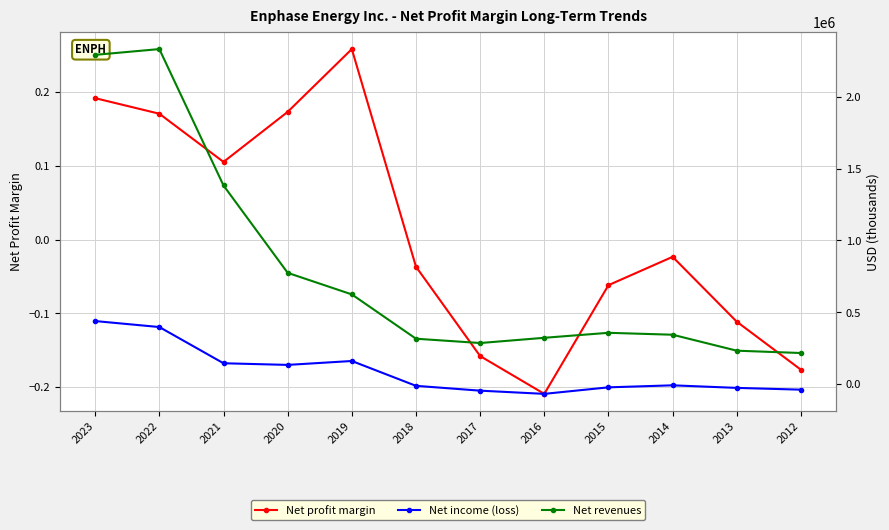

How many values in the Net profit margin series are below 0?

7